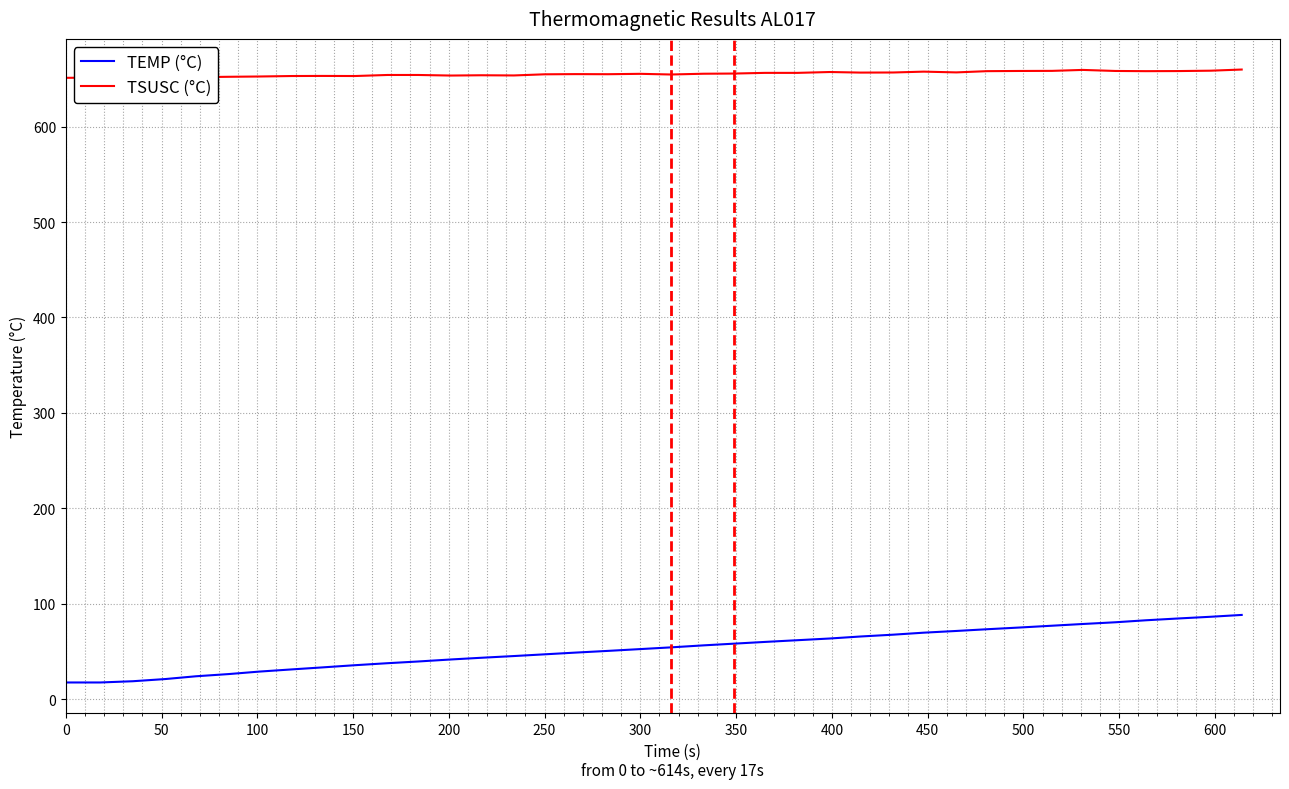

What is the greatest value displayed?

659.9